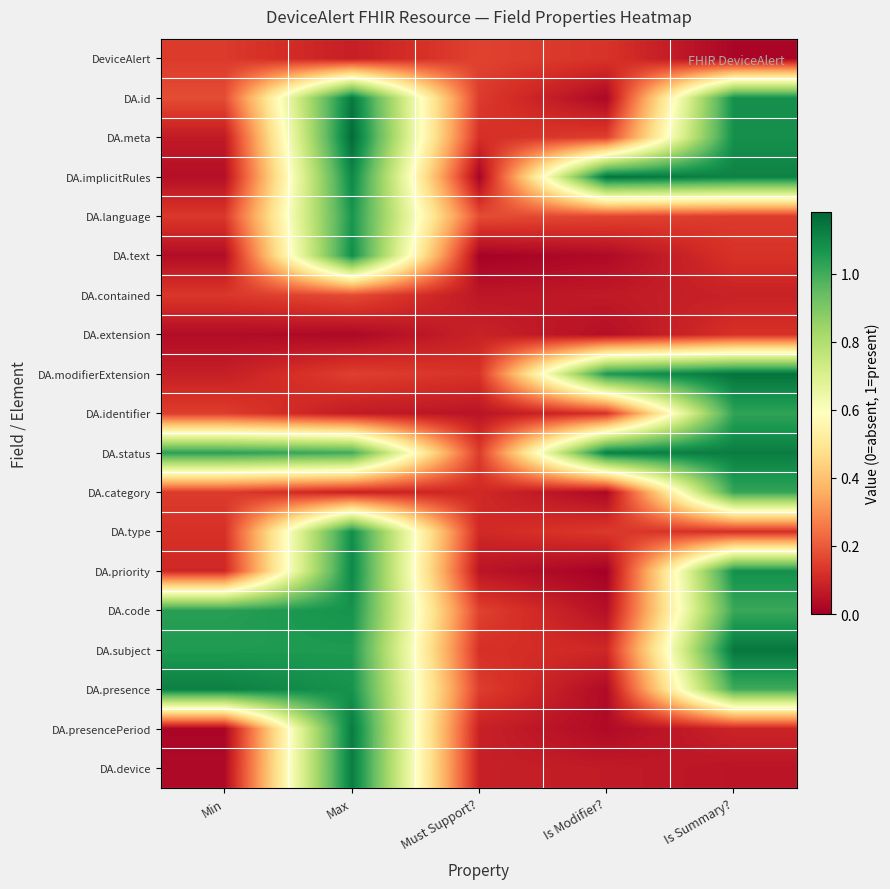

What is the maximum value shown in the chart?

1.2